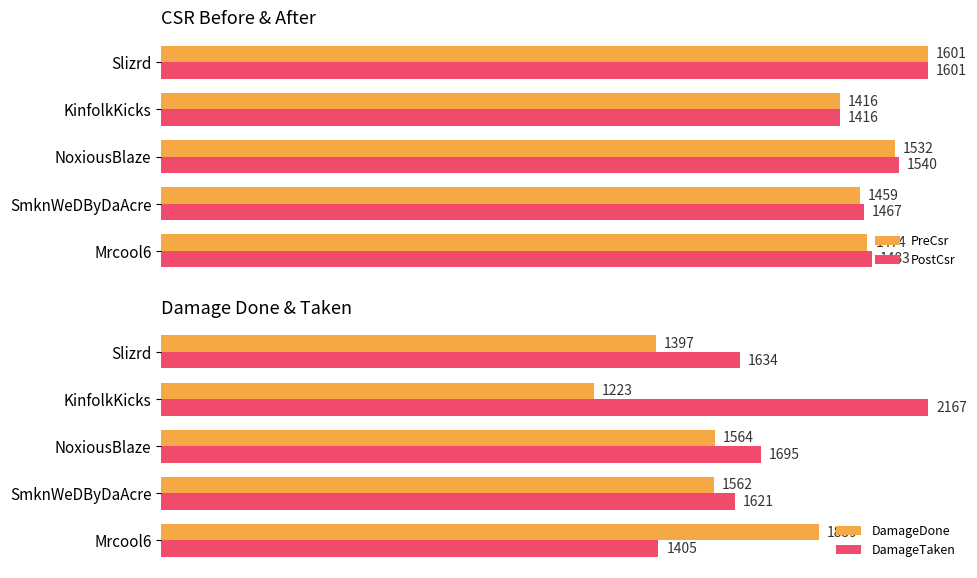

What is the difference between the maximum and minimum values in the DamageTaken series?

762